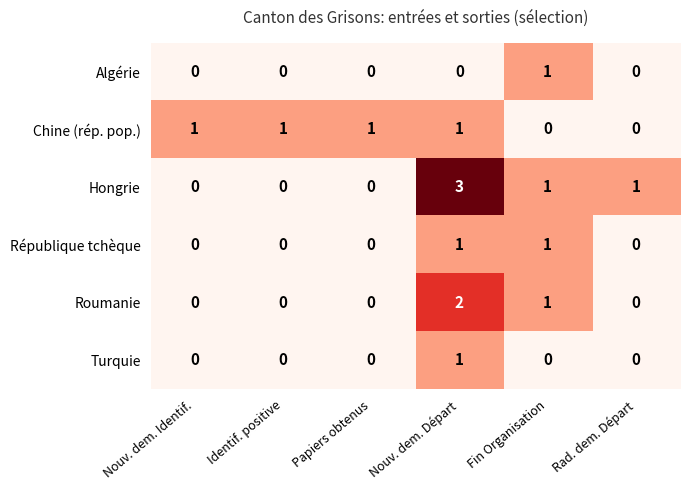

True or false: Hongrie has a value of -2 at Papiers obtenus.

False